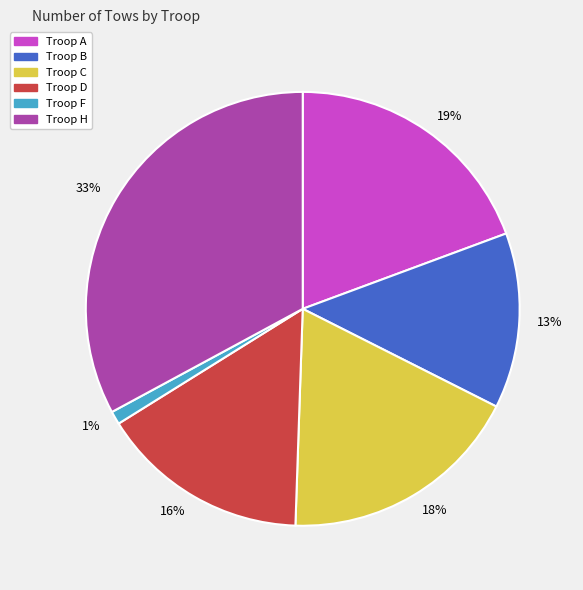

How many slices are in this pie chart?

6